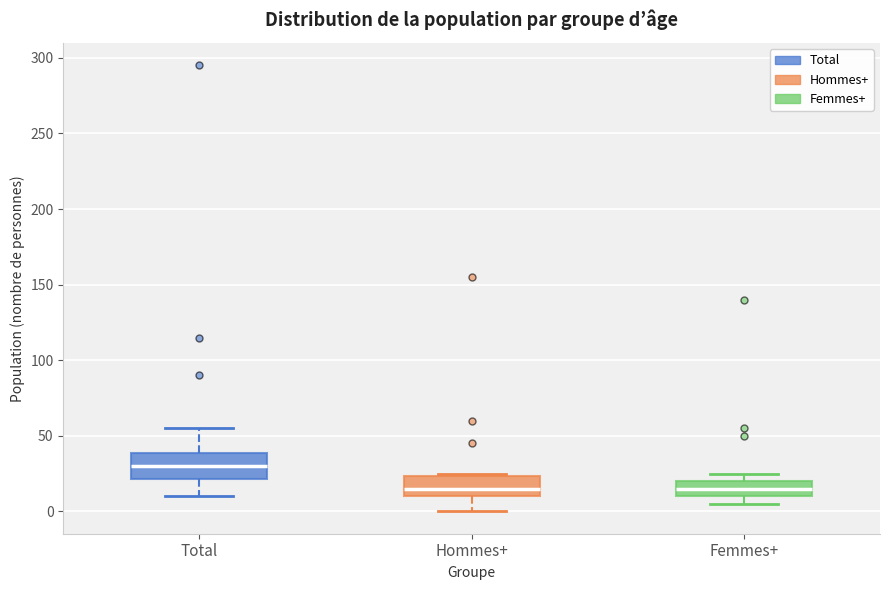

Where is the upper edge of the box for Femmes+ on the y-axis? The values are not printed on the chart, so give them approximately, as read against the axis.

20